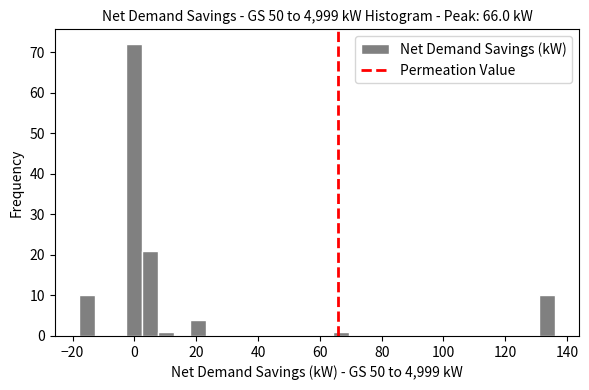

Around what value on the x-axis is the tallest bar? Give the approximate position of its centre, as read against the axis.

0